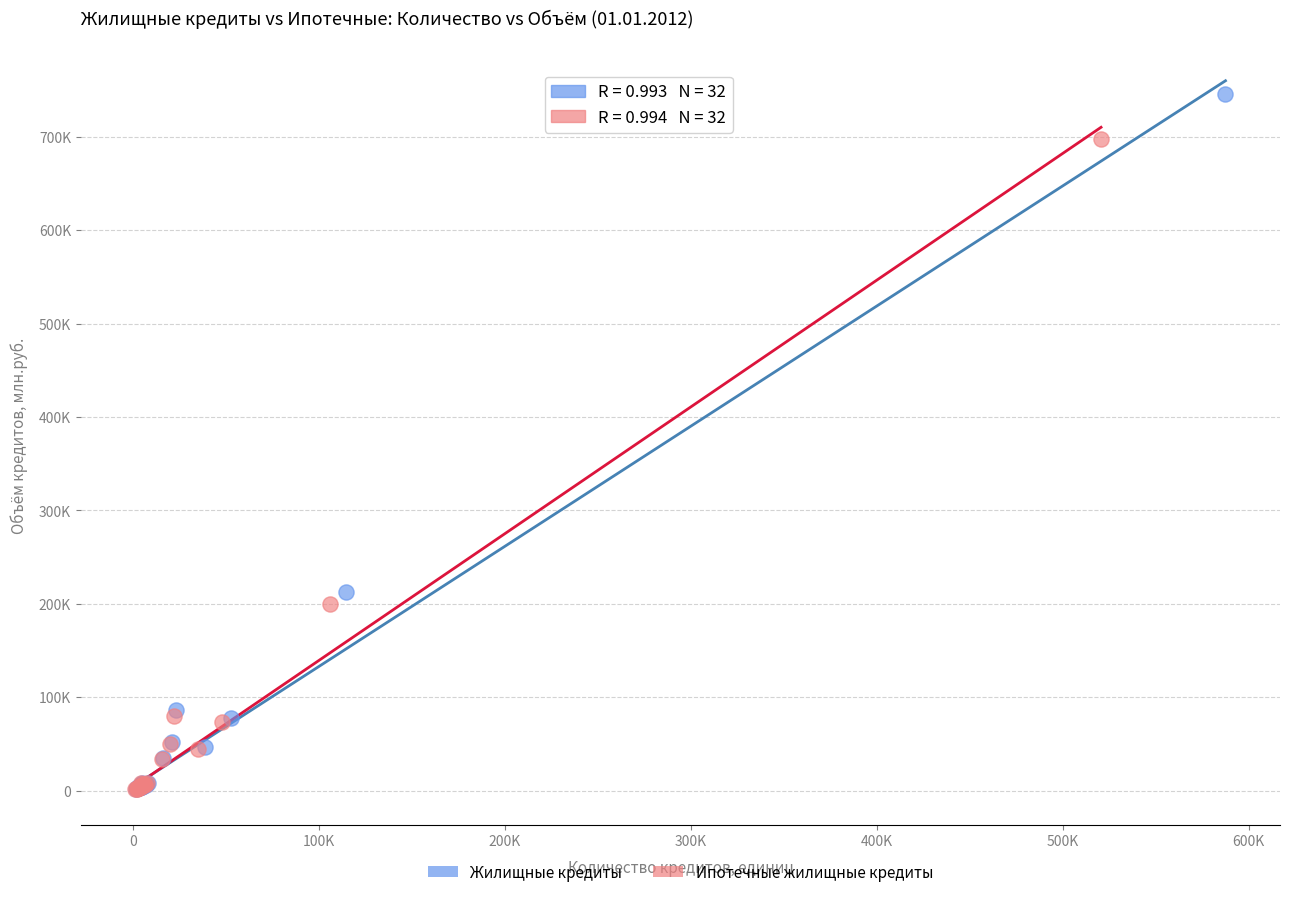

What are all the series names shown in the legend?

Жилищные кредиты, Ипотечные жилищные кредиты